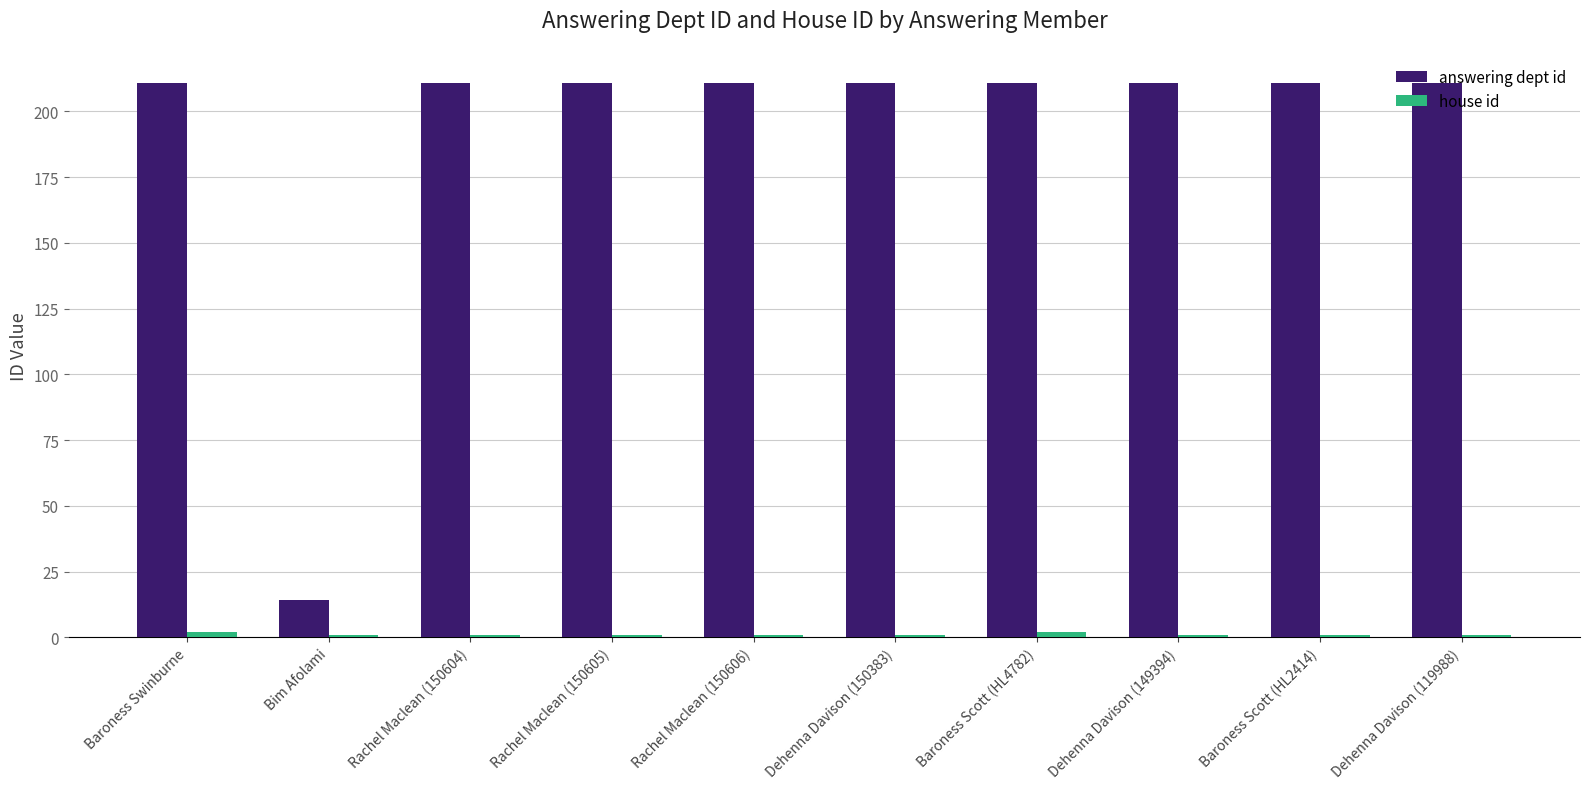

What is the maximum value shown in the chart?

211